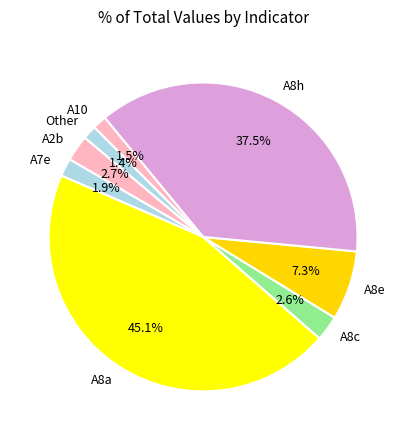

Is there a majority slice in this chart?

No